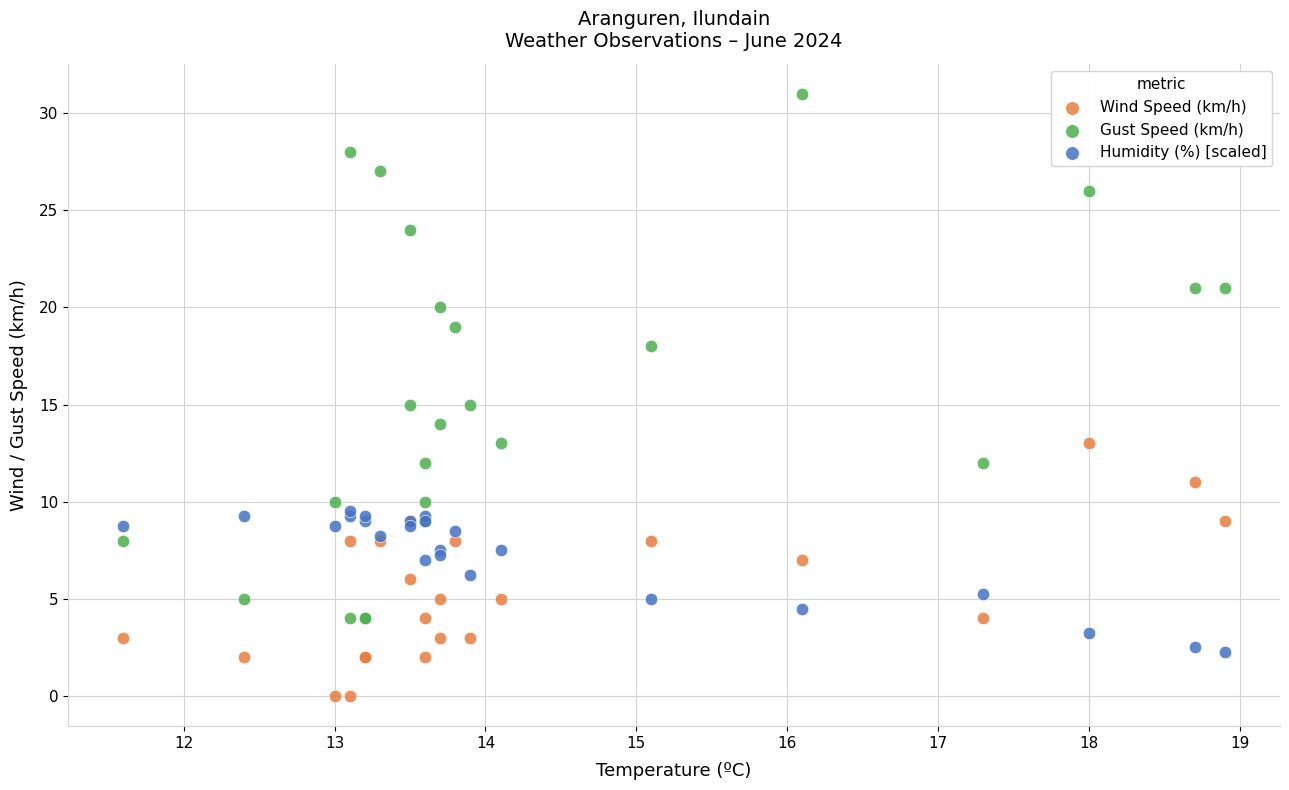

What are all the series names shown in the legend?

Wind Speed (km/h), Gust Speed (km/h), Humidity (%) [scaled]